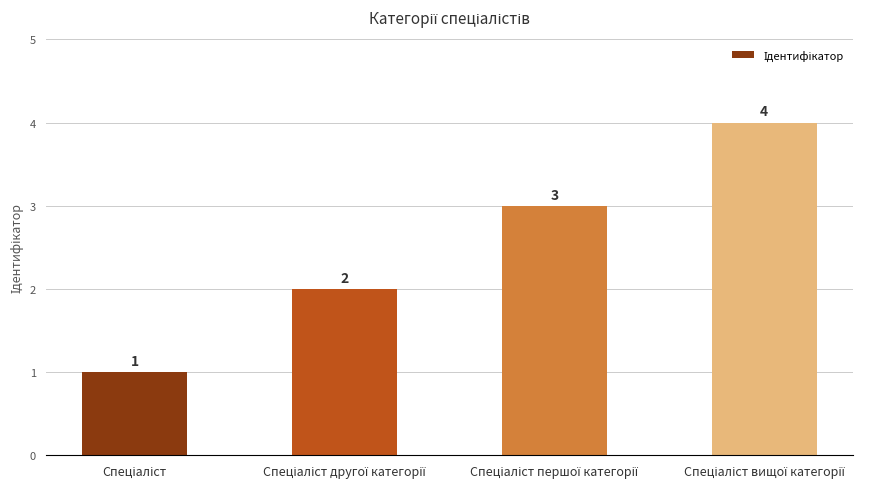

What is the maximum value shown in the chart?

4